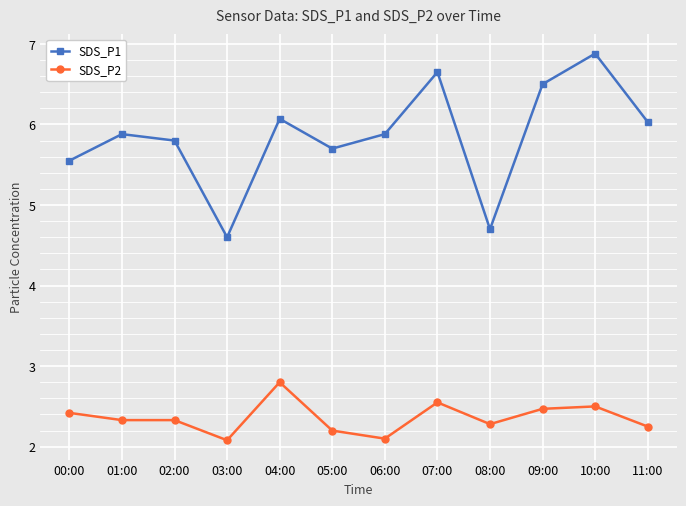

Does the chart display data point markers on the line(s)?

Yes